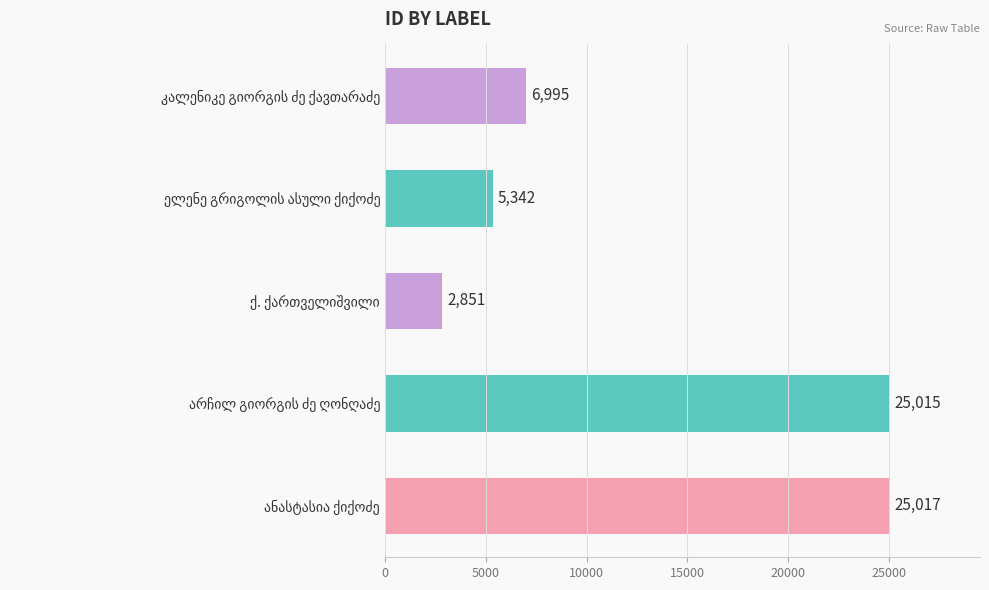

What is the value of the 3rd bar from the top?

2851